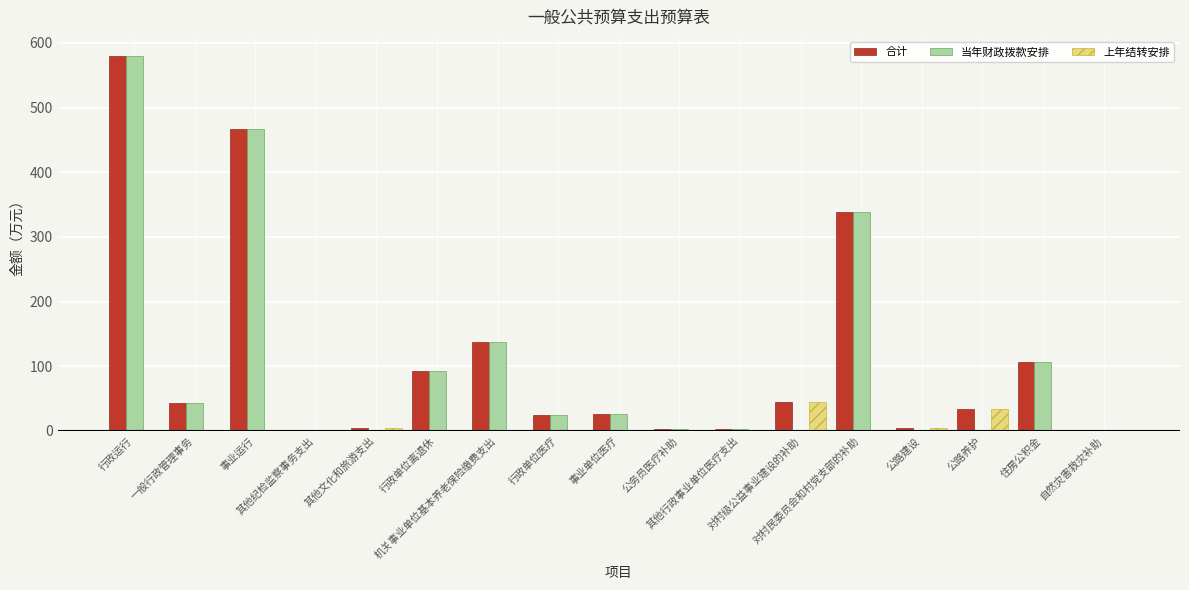

Which has a higher value, 行政单位医疗 or 其他纪检监察事务支出?

行政单位医疗